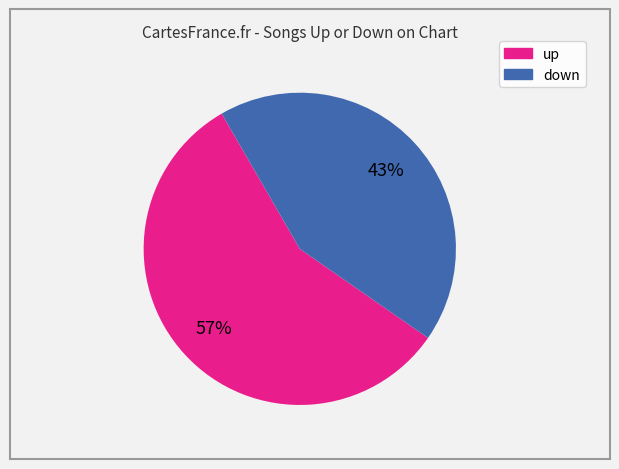

To the nearest percent, what portion does up represent?

57%